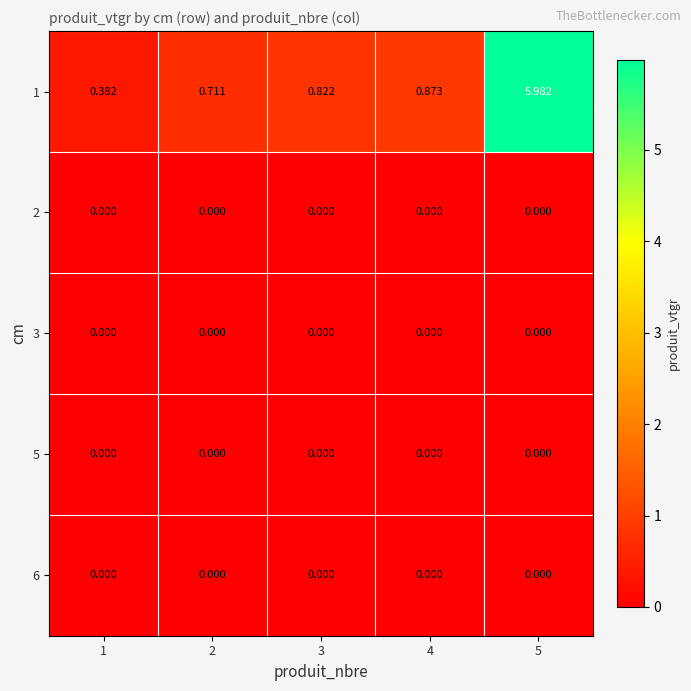

Is the value of 2 at 5 greater than the value of 1 at 2?

No